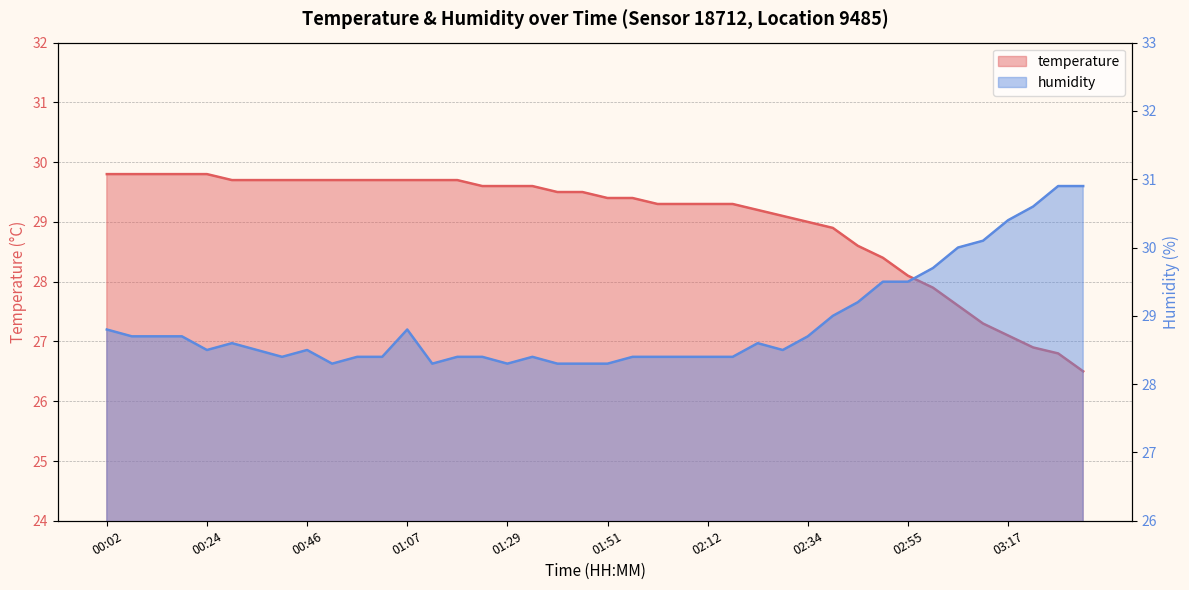

At which label is humidity closest to 29?

02:39